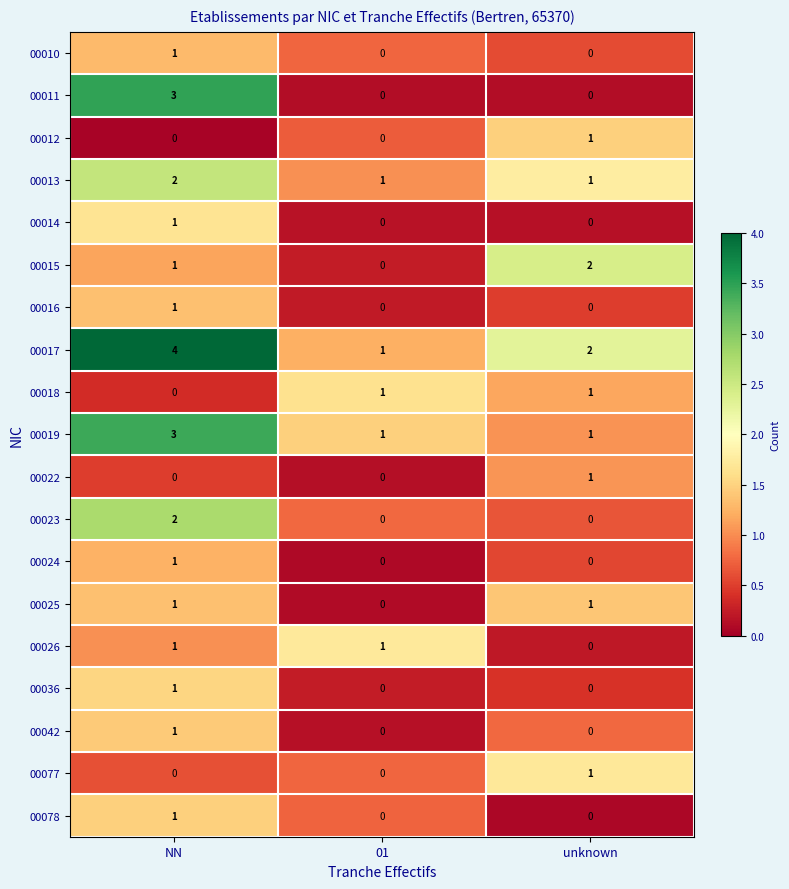

What is the difference between the highest and lowest values at unknown?

2